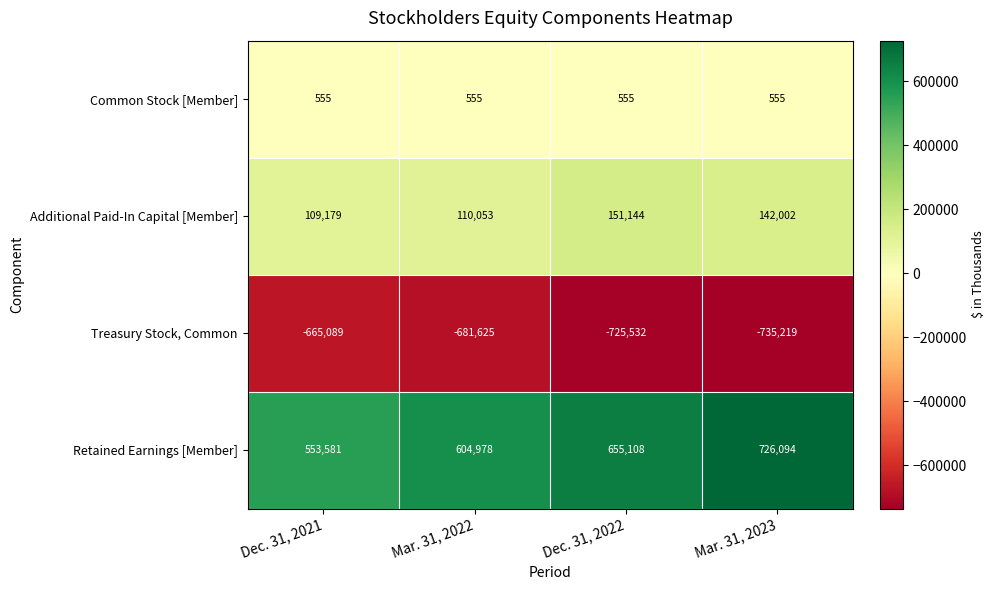

Which series has the largest total across all categories?

Retained Earnings [Member]